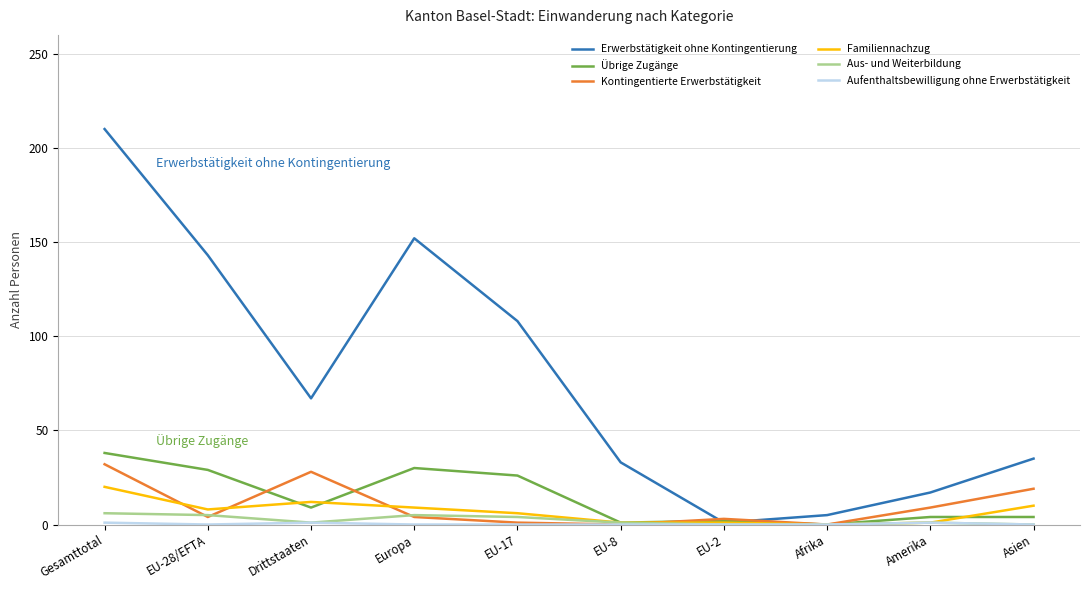

How many values in the Familiennachzug series are below 8?

5